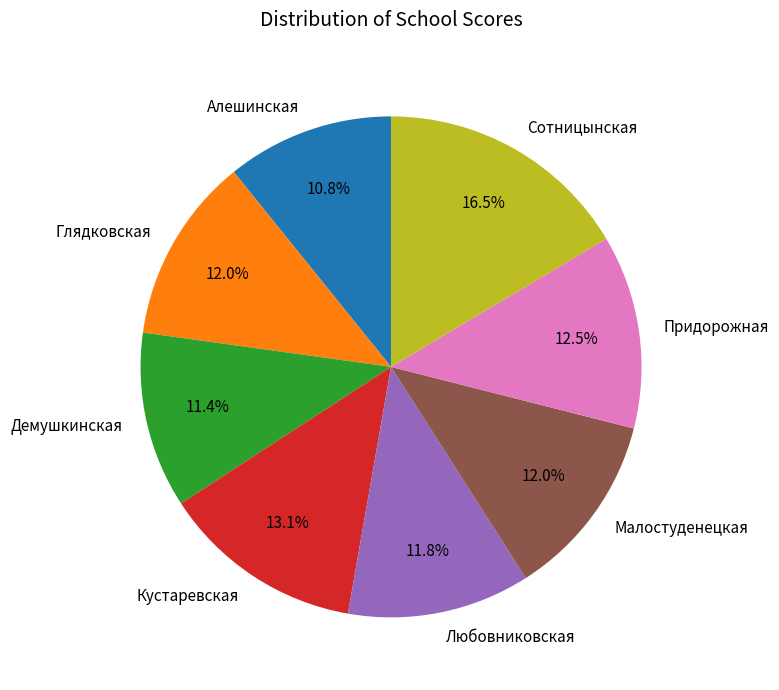

What is the ratio of the value at Глядковская to the value at Любовниковская?

1.0